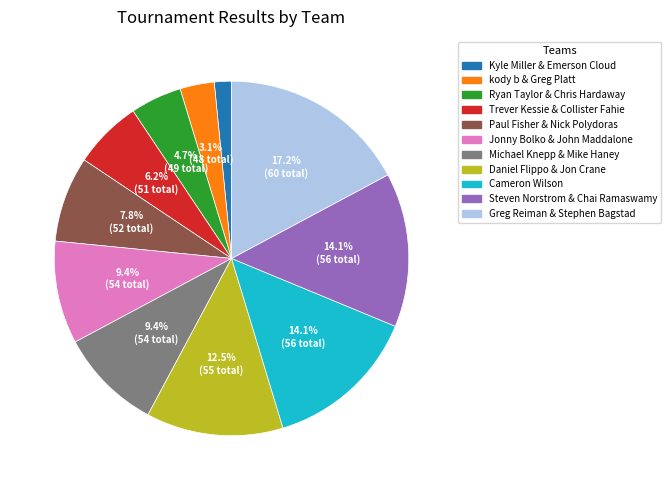

Which slice is the largest?

Greg Reiman & Stephen Bagstad